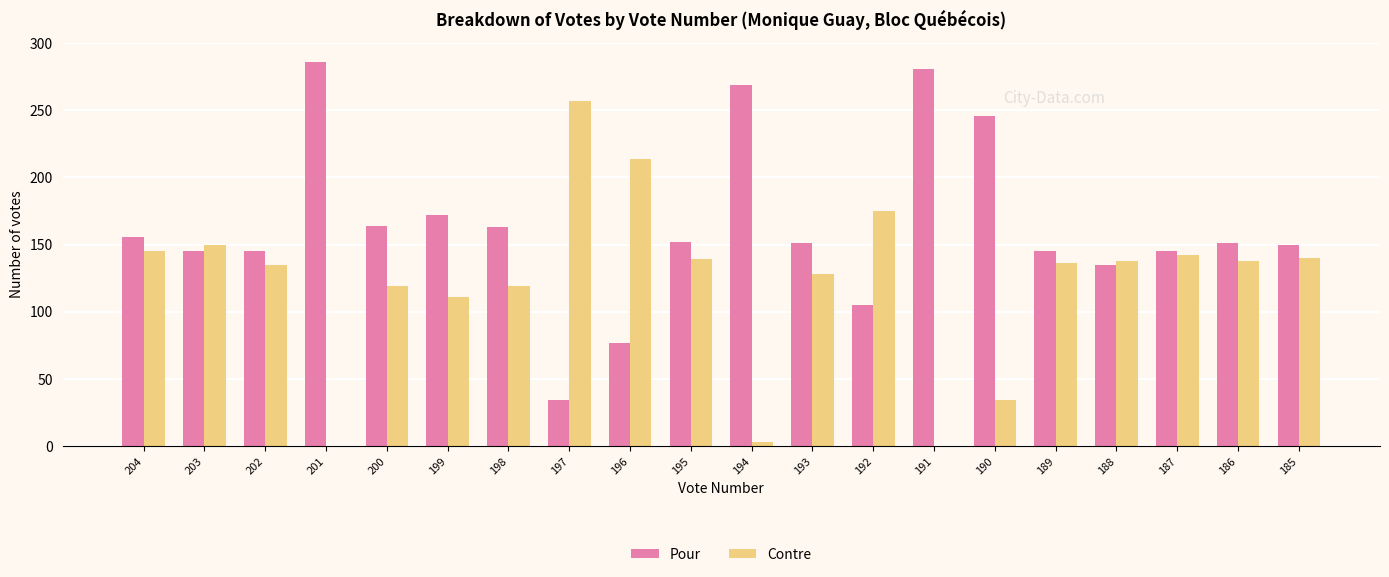

Are the bars horizontal?

No